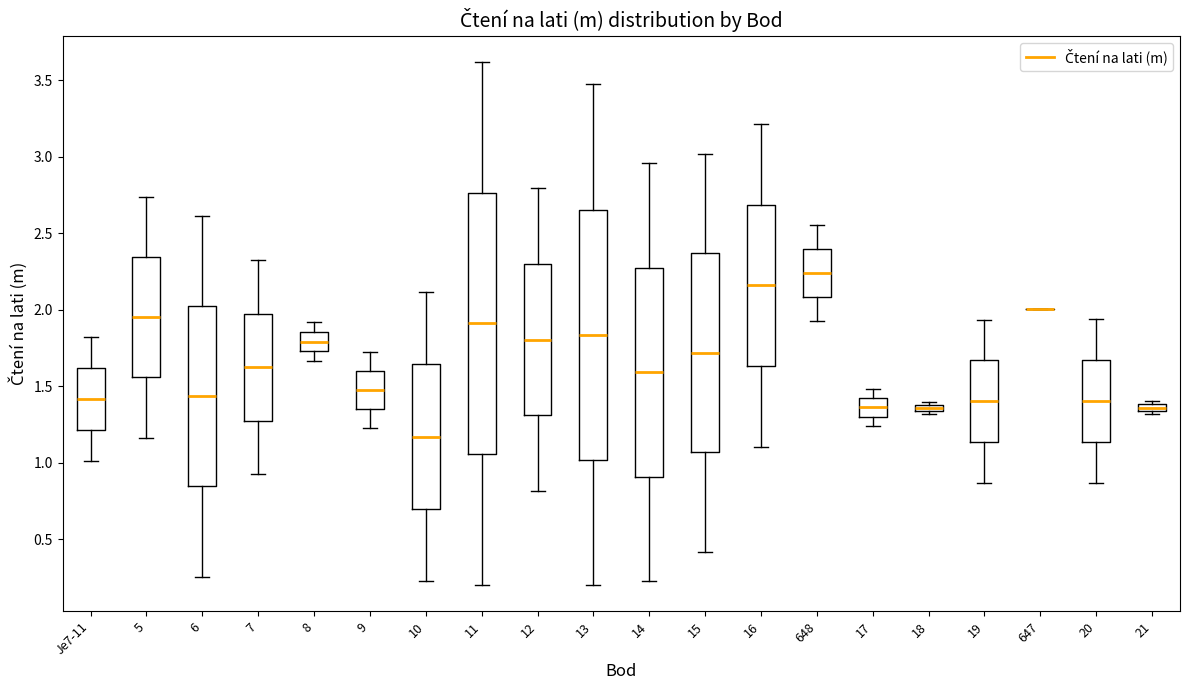

Comparing the boxes themselves (not the whiskers), which one is the tallest?

11